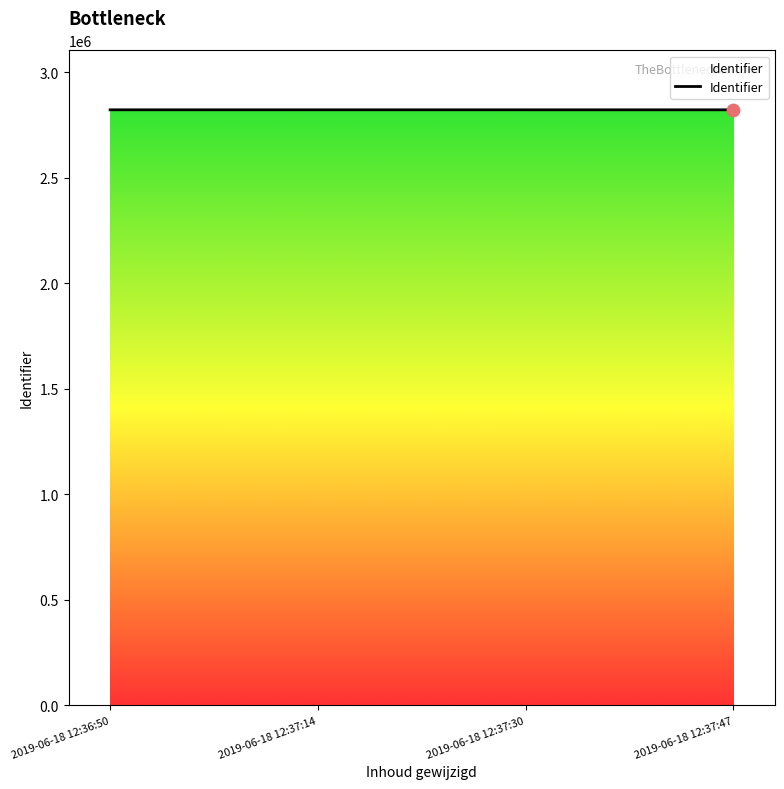

Approximately how many times larger is the value at 2019-06-18 12:36:50 compared to 2019-06-18 12:37:14?

1.0